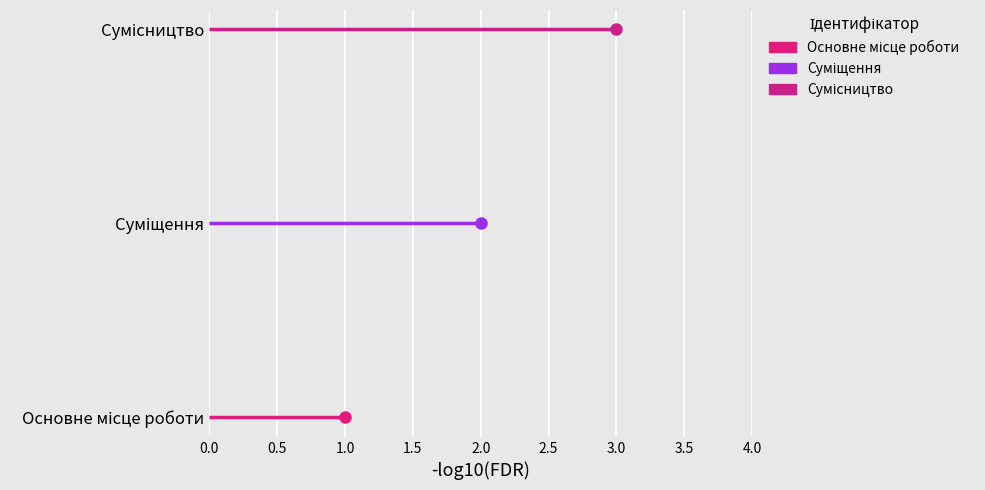

At which label is the value closest to 2?

Суміщення